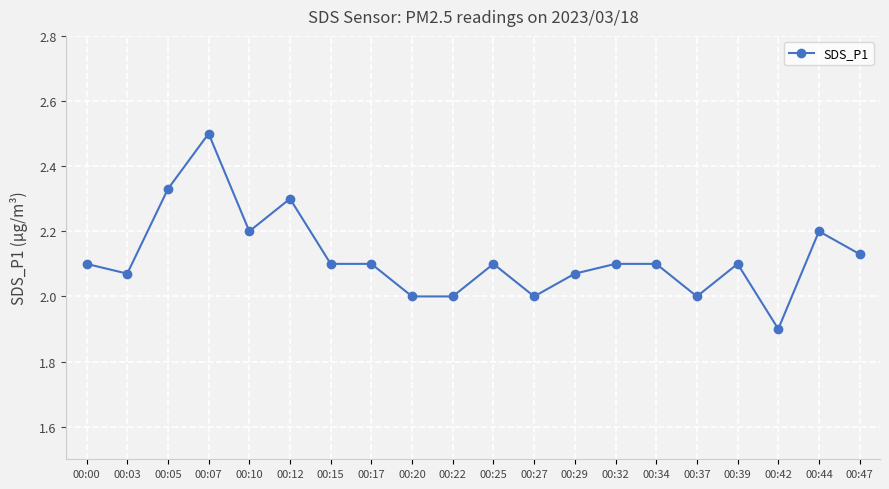

What is the sum of all values?

42.4